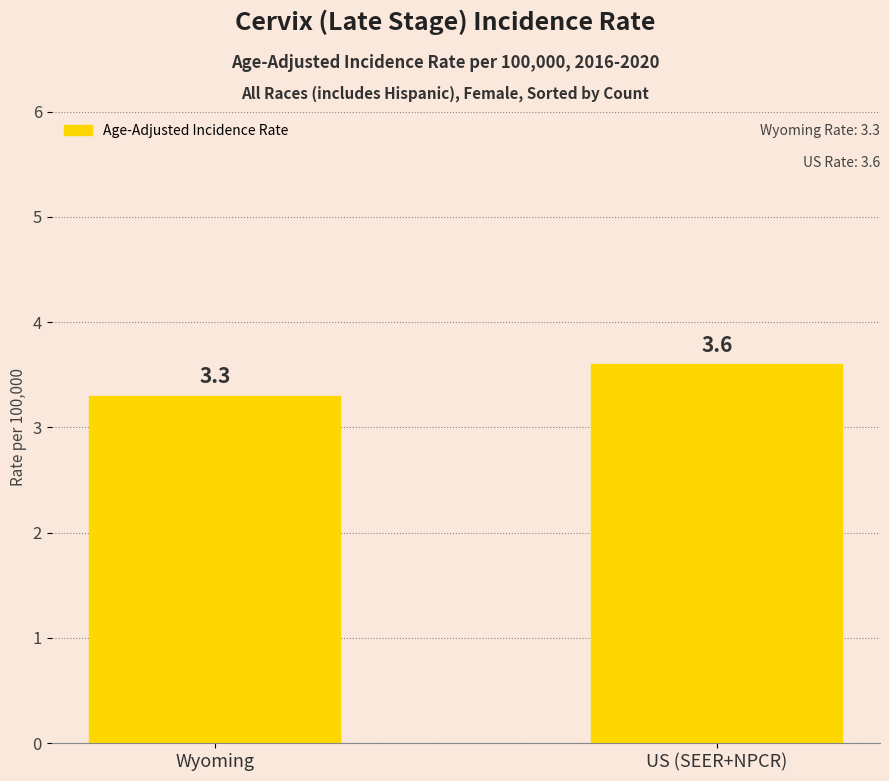

Reading right to left, list all the values displayed in this chart.

US (SEER+NPCR)=3.6	Wyoming=3.3